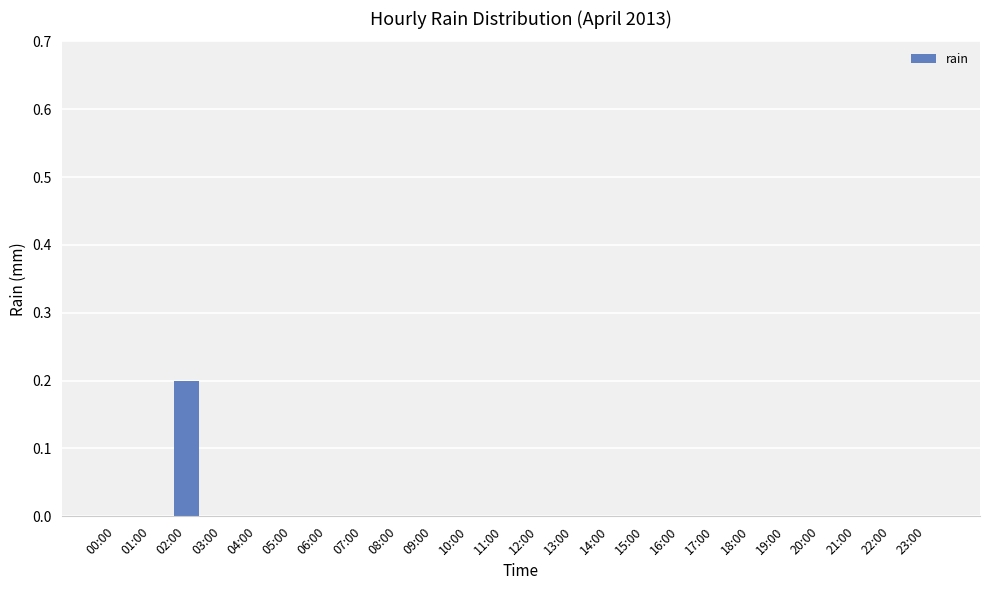

Reading left to right, extract all data points from this chart.

00:00=0.0	01:00=0.0	02:00=0.2	03:00=0.0	04:00=0.0	05:00=0.0	06:00=0.0	07:00=0.0	08:00=0.0	09:00=0.0	10:00=0.0	11:00=0.0	12:00=0.0	13:00=0.0	14:00=0.0	15:00=0.0	16:00=0.0	17:00=0.0	18:00=0.0	19:00=0.0	20:00=0.0	21:00=0.0	22:00=0.0	23:00=0.0